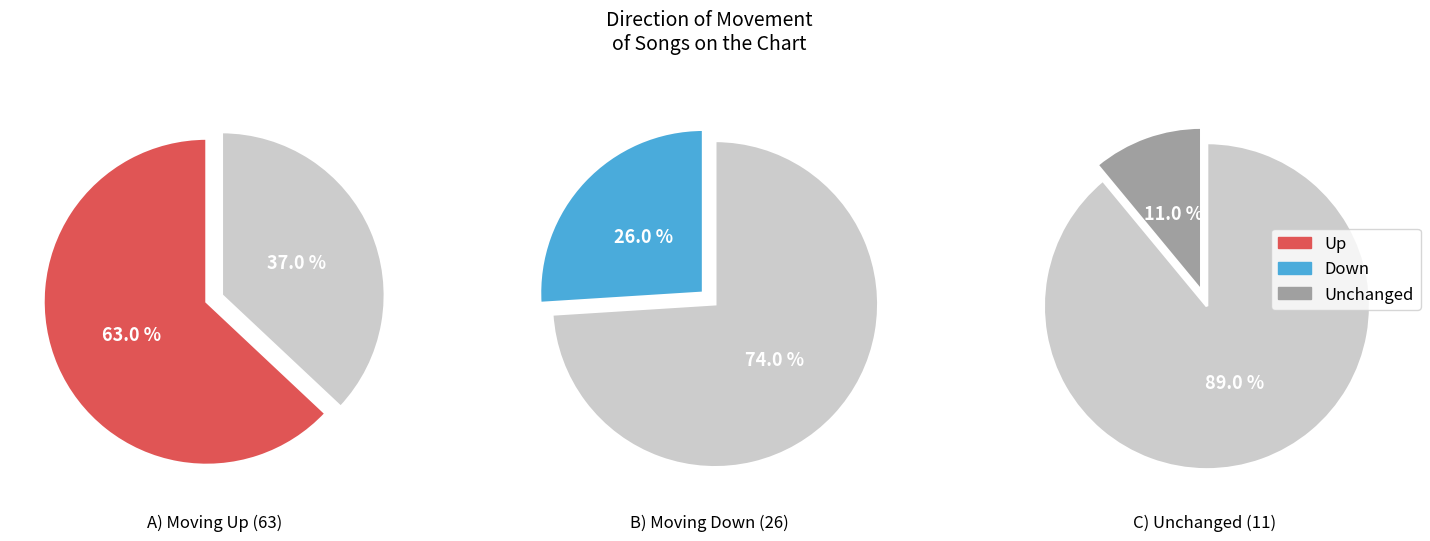

To the nearest percent, what portion does - represent?

11%